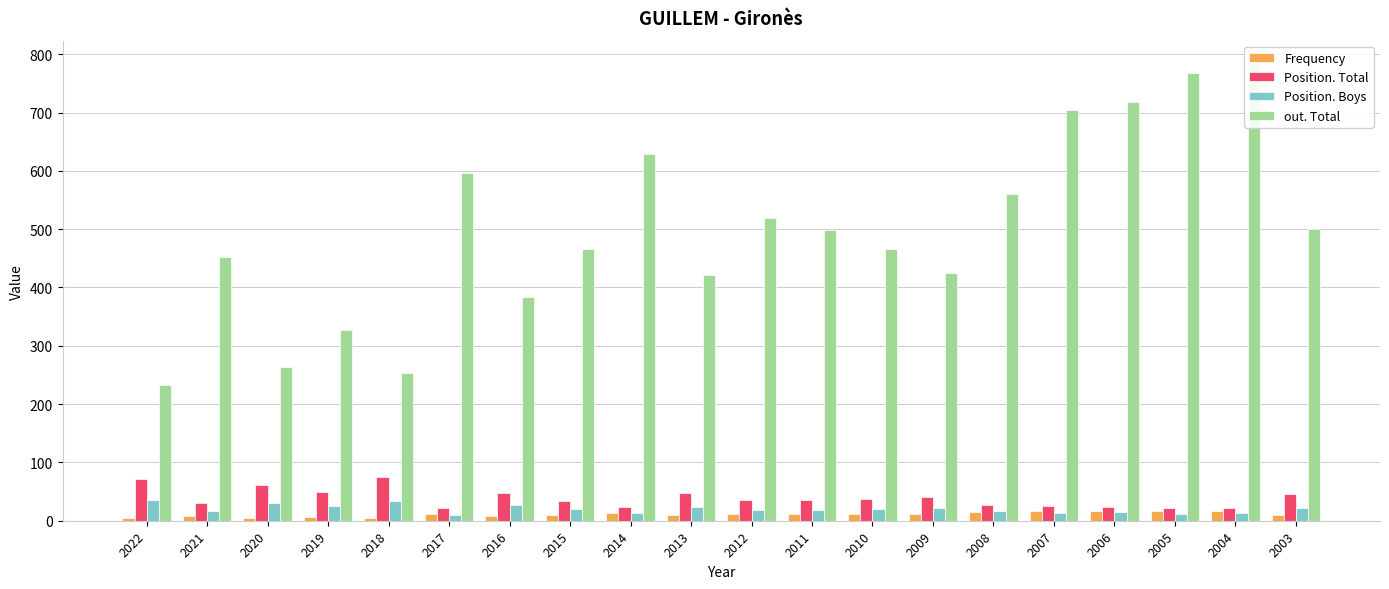

How many bars are there in each group?

4